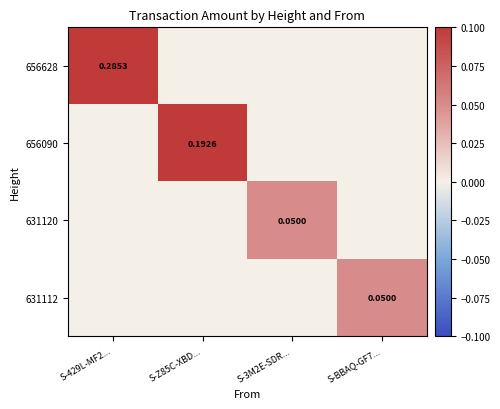

Count the 656628 values in the range 0 to 1.

4